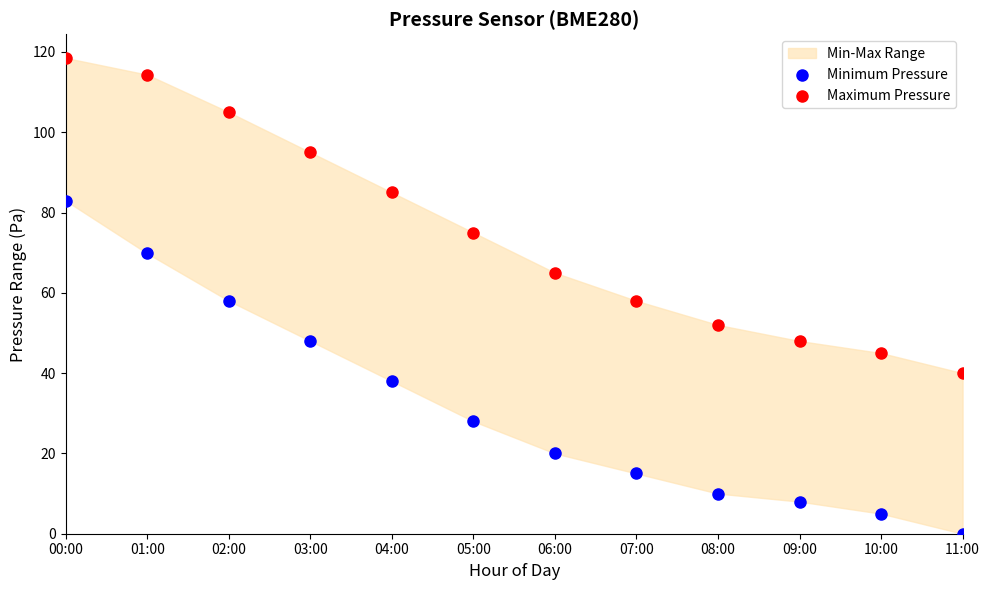

Across all data points, what is the range of Y values (max minus min)?

118.5